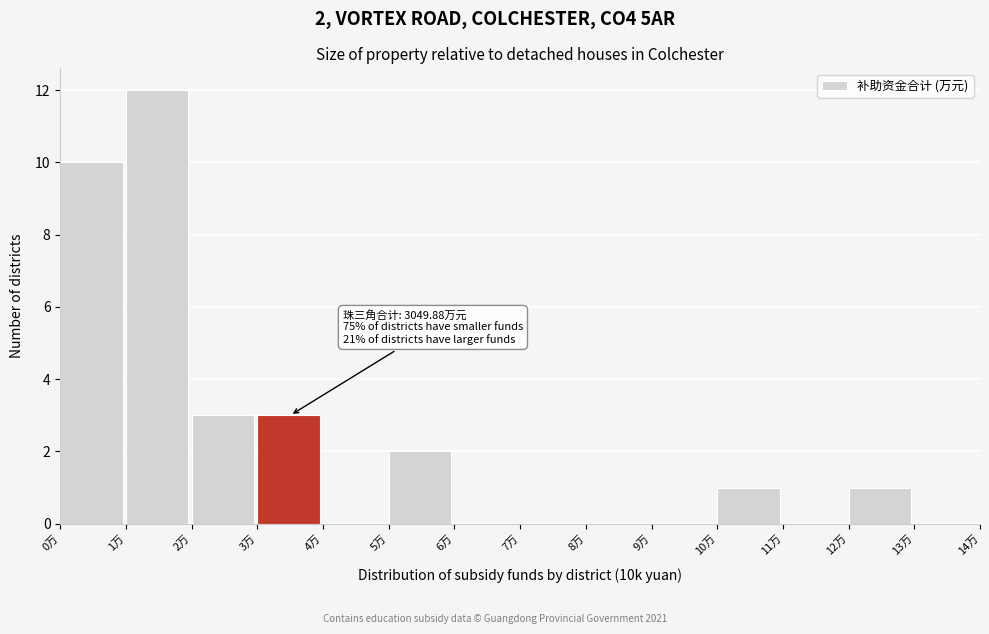

Reading left to right, transcribe all the data shown in this chart.

0万=10	1万=12	2万=3	3万=3	4万=0	5万=2	6万=0	7万=0	8万=0	9万=0	10万=1	11万=0	12万=1	13万=0